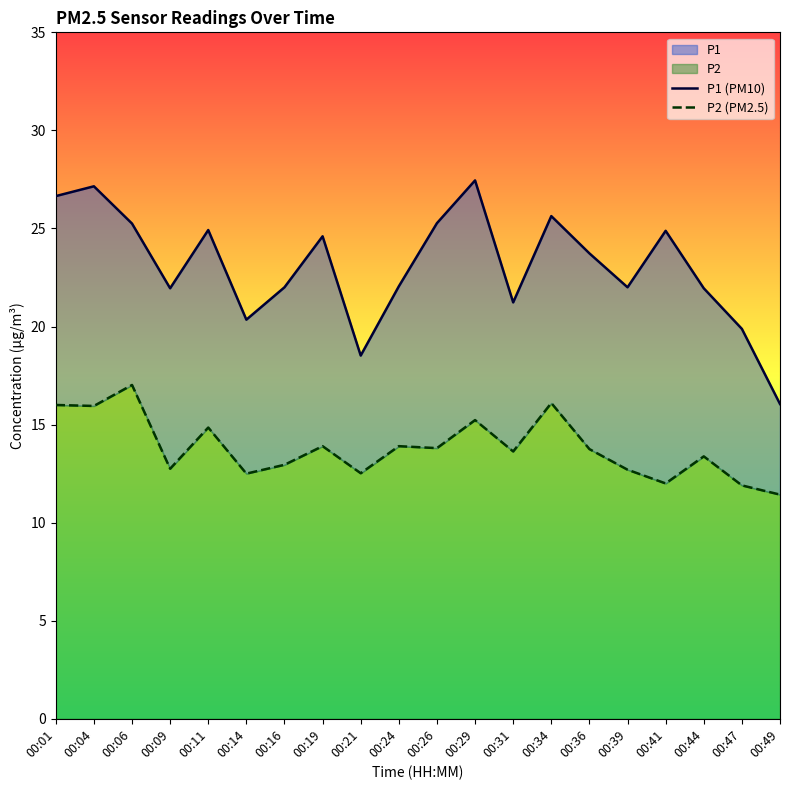

Which series has the largest total across all categories?

P1 (PM10)